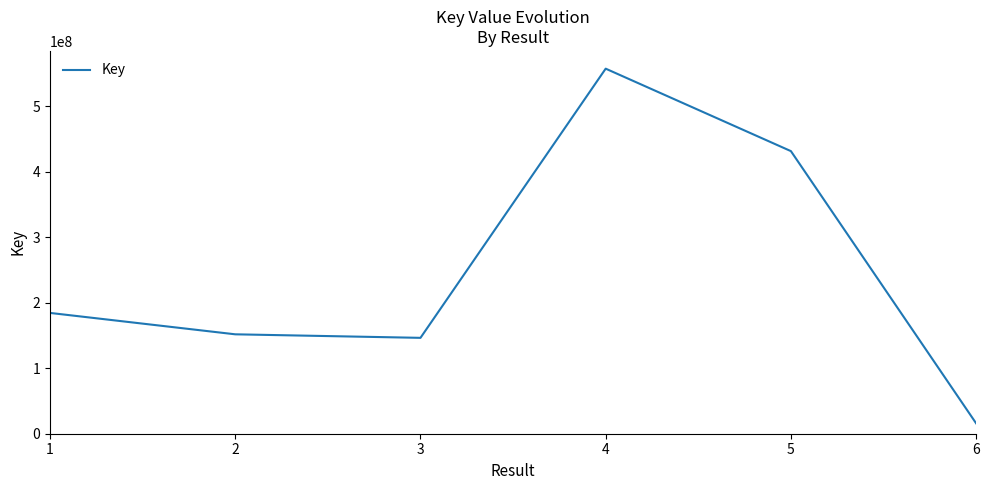

What is the average value?

247815316